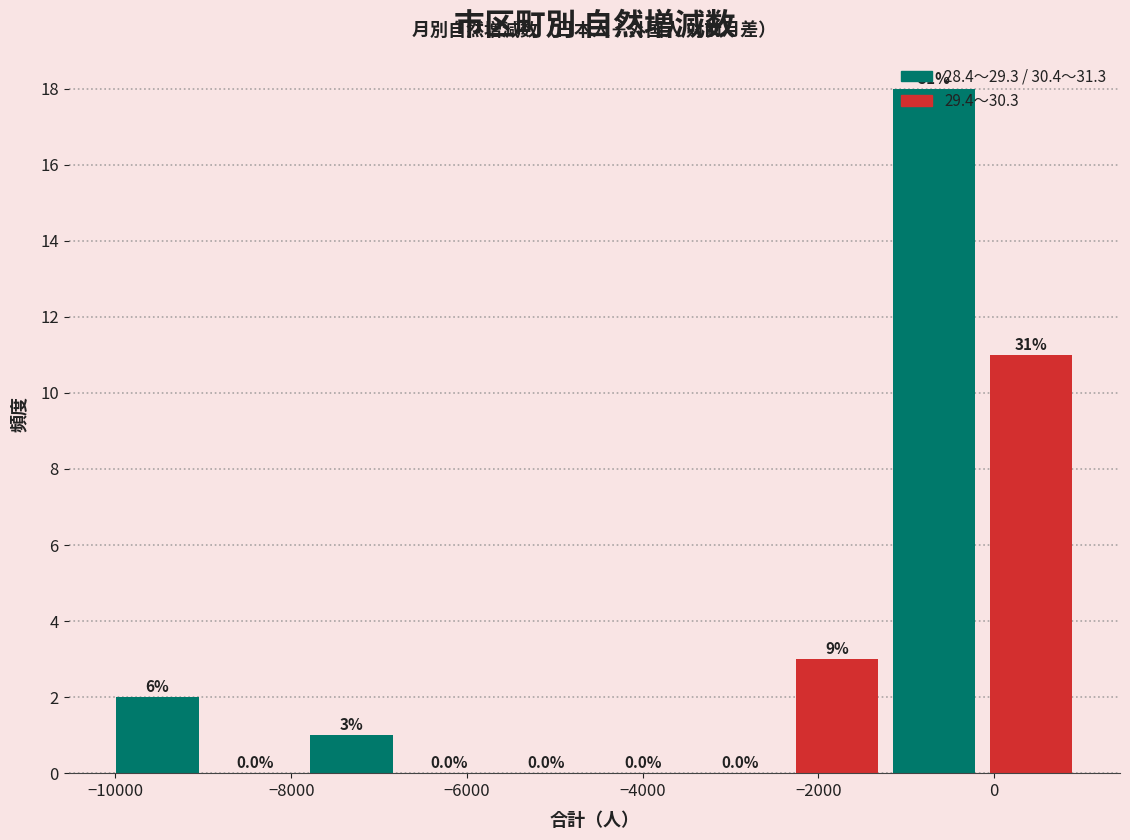

Which range on the x-axis has the tallest bar?

-1200 to 0